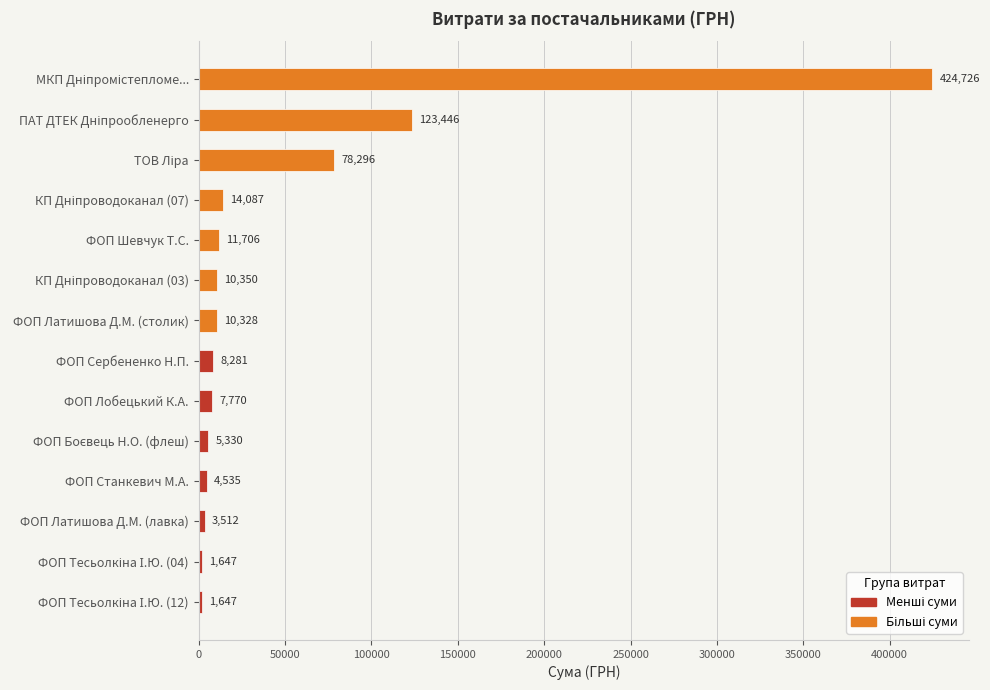

What is the ratio of the value at ФОП Станкевич М.А. to the value at ФОП Латишова Д.М. (столик)?

0.4